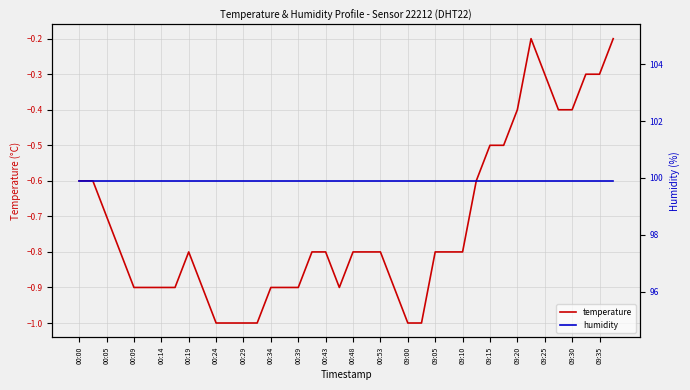

What is the lowest value of the temperature series?

-1.0